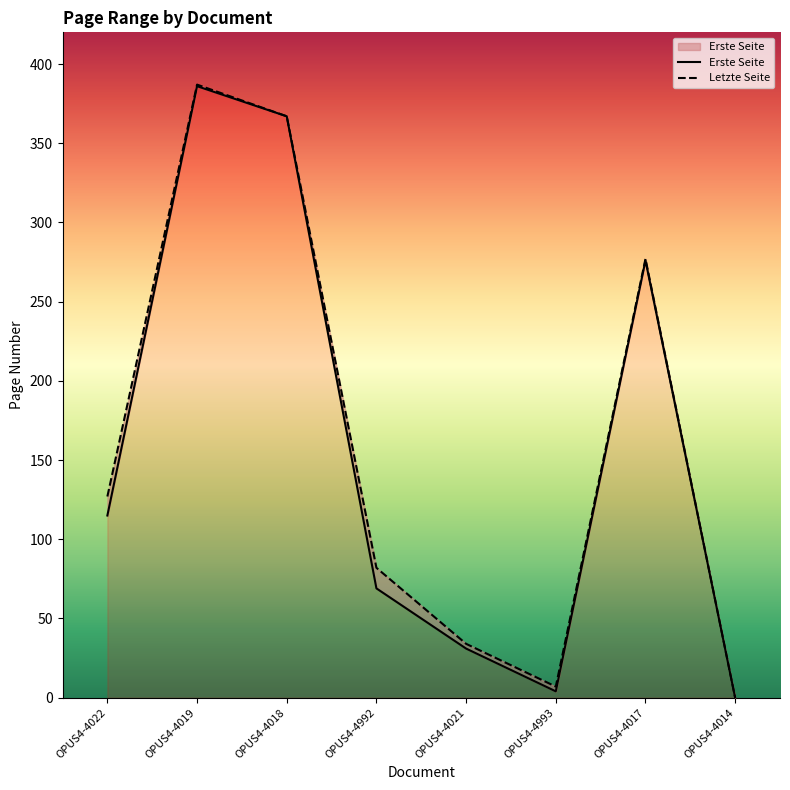

How many interior local valleys does the Letzte Seite series have?

1